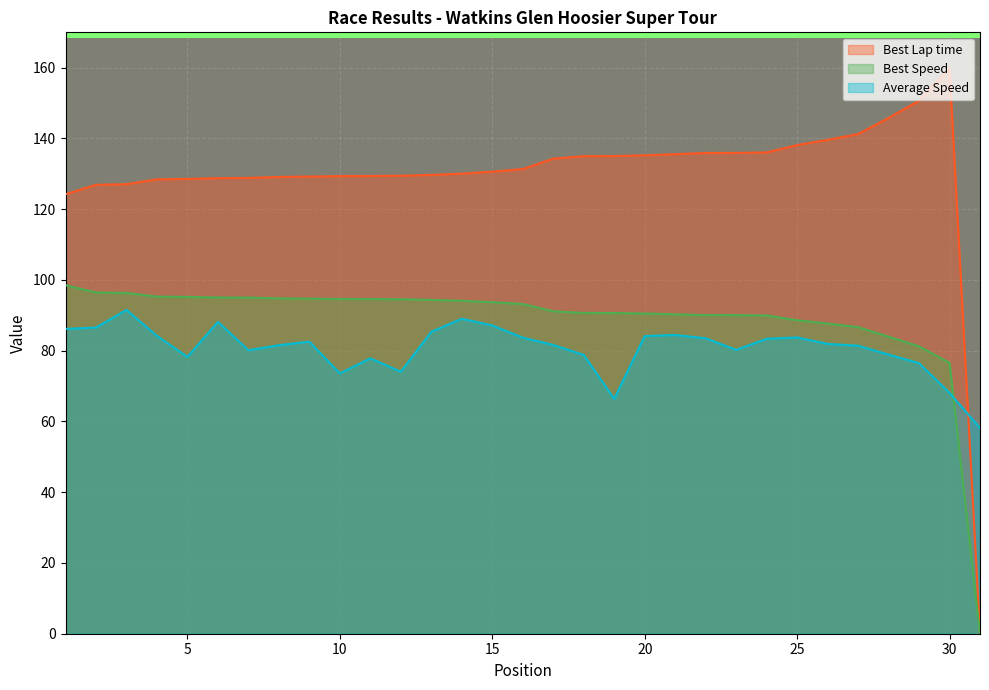

Reading left to right, what are all the values shown in this chart?

Best Lap time: 1=124.2	2=126.9	3=127.1	4=128.4	5=128.6	6=128.8	7=128.8	8=129.1	9=129.2	10=129.4	11=129.4	12=129.5	13=129.7	14=130.0	15=130.6	16=131.3	17=134.3	18=135.0	19=135.0	20=135.2	21=135.6	22=135.9	23=135.9	24=136.1	25=138.1	26=139.6	27=141.2	28=145.8	29=150.7	30=159.8	31=0.0
Best Speed: 1=98.5	2=96.5	3=96.3	4=95.3	5=95.2	6=95.0	7=95.0	8=94.8	9=94.7	10=94.6	11=94.6	12=94.5	13=94.4	14=94.1	15=93.7	16=93.2	17=91.1	18=90.7	19=90.7	20=90.5	21=90.3	22=90.1	23=90.1	24=90.0	25=88.6	26=87.7	27=86.7	28=84.0	29=81.2	30=76.6	31=0.0
Average Speed: 1=86.2	2=86.5	3=91.5	4=84.2	5=78.3	6=88.2	7=80.1	8=81.6	9=82.6	10=73.6	11=77.8	12=74.1	13=85.3	14=89.0	15=87.1	16=83.7	17=81.6	18=78.8	19=66.4	20=84.1	21=84.4	22=83.5	23=80.2	24=83.4	25=83.8	26=81.9	27=81.4	28=78.9	29=76.5	30=68.1	31=58.1